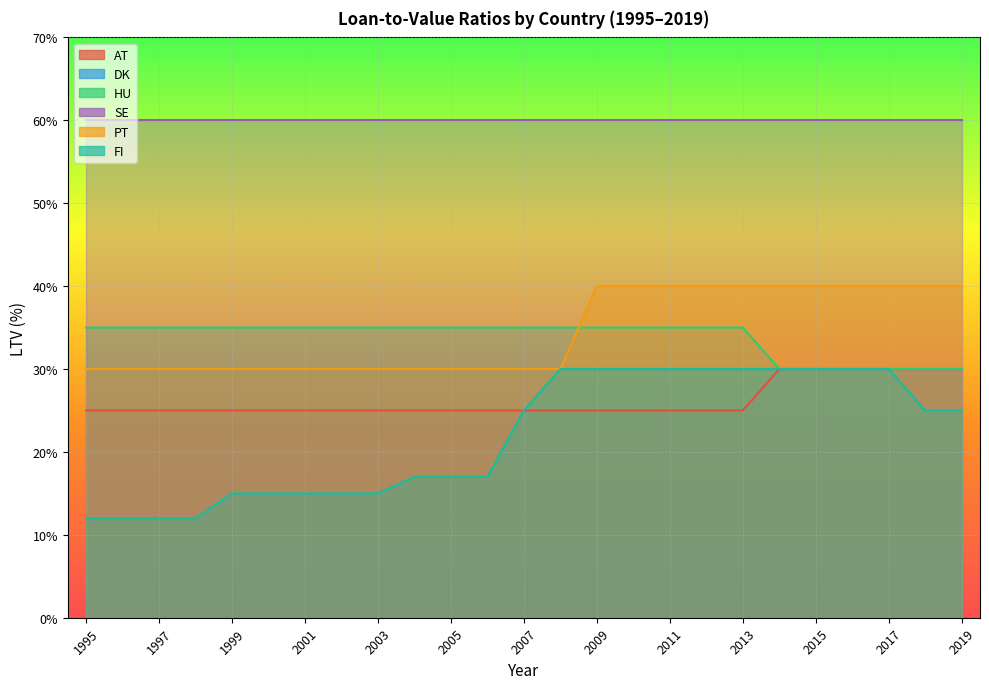

Is it true that FI equals 8 at 2019?

False